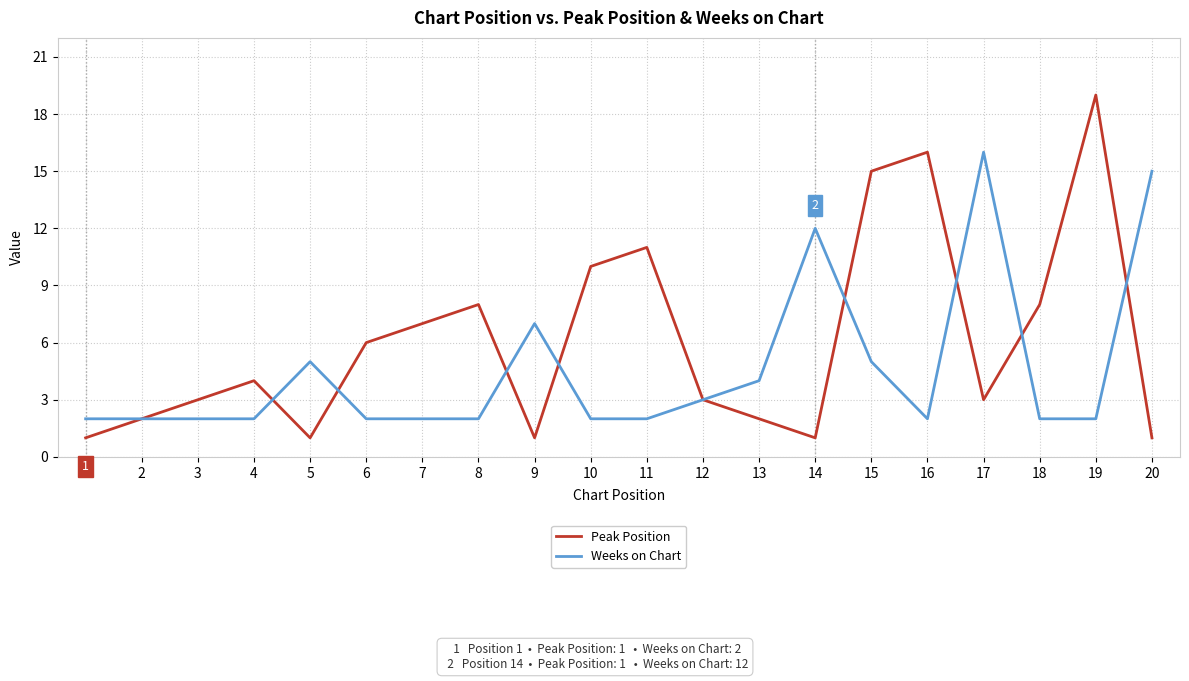

What is the spread (max minus min) of values at 5?

4